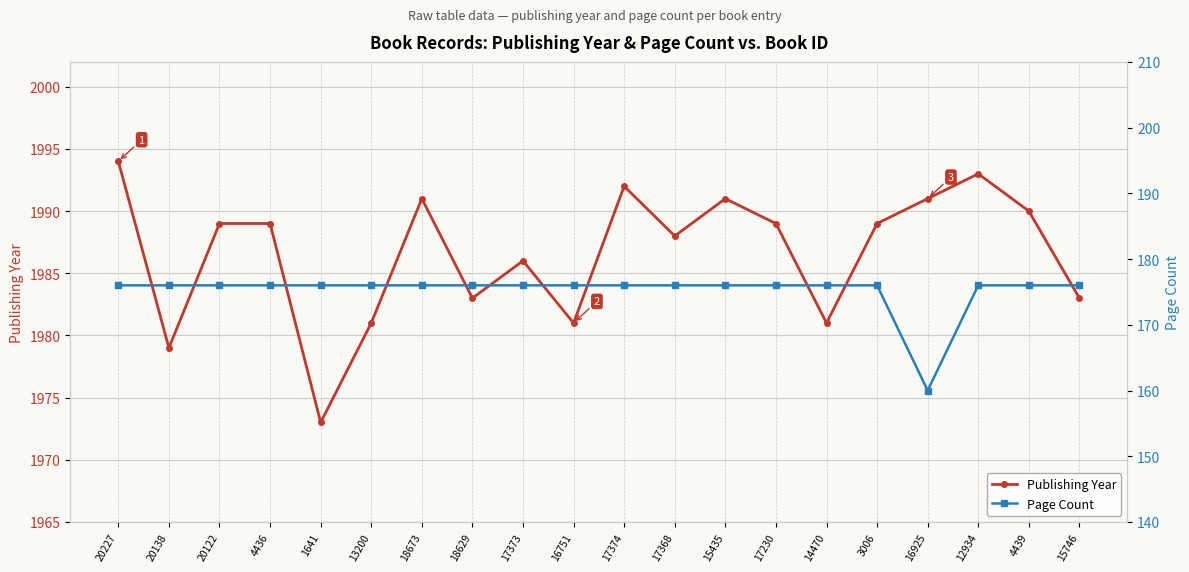

How many lines are shown in the chart?

2